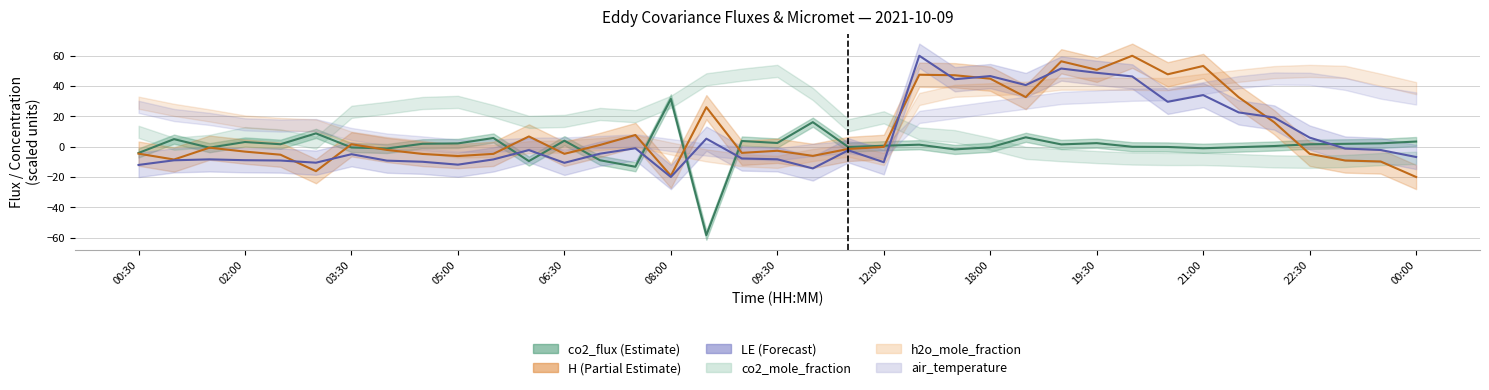

True or false: H has a value of -6.8 at 06:30.

False